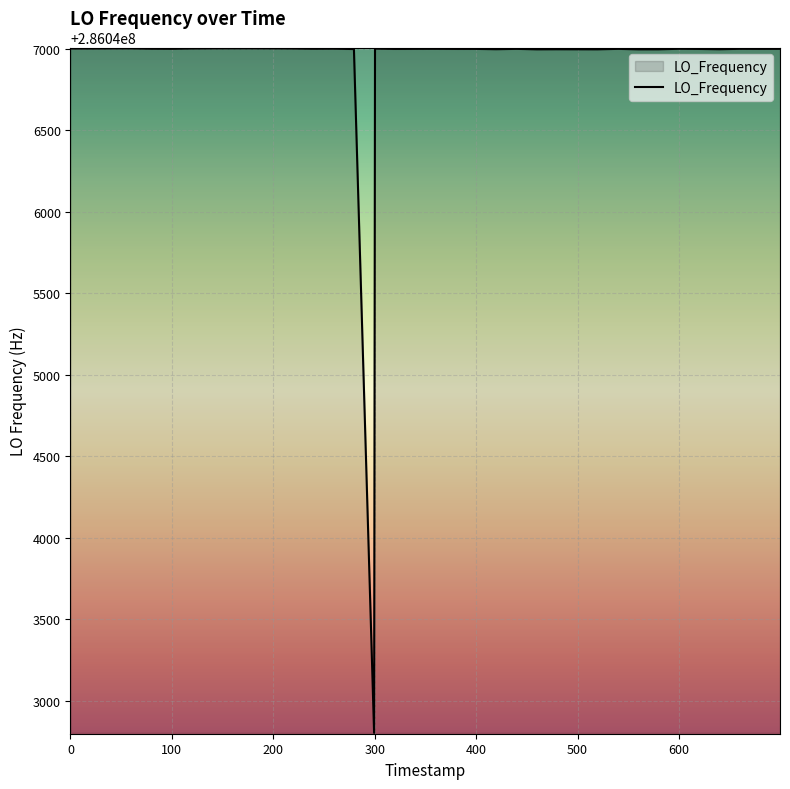

What is the maximum value shown in the chart?

286047002.6